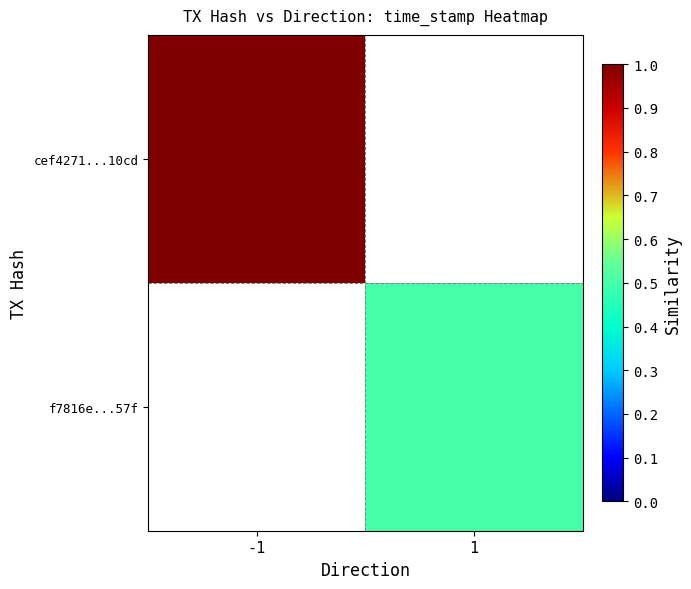

Rank the series at 1 from lowest to highest value.

cef4271...10cd, f7816e...57f